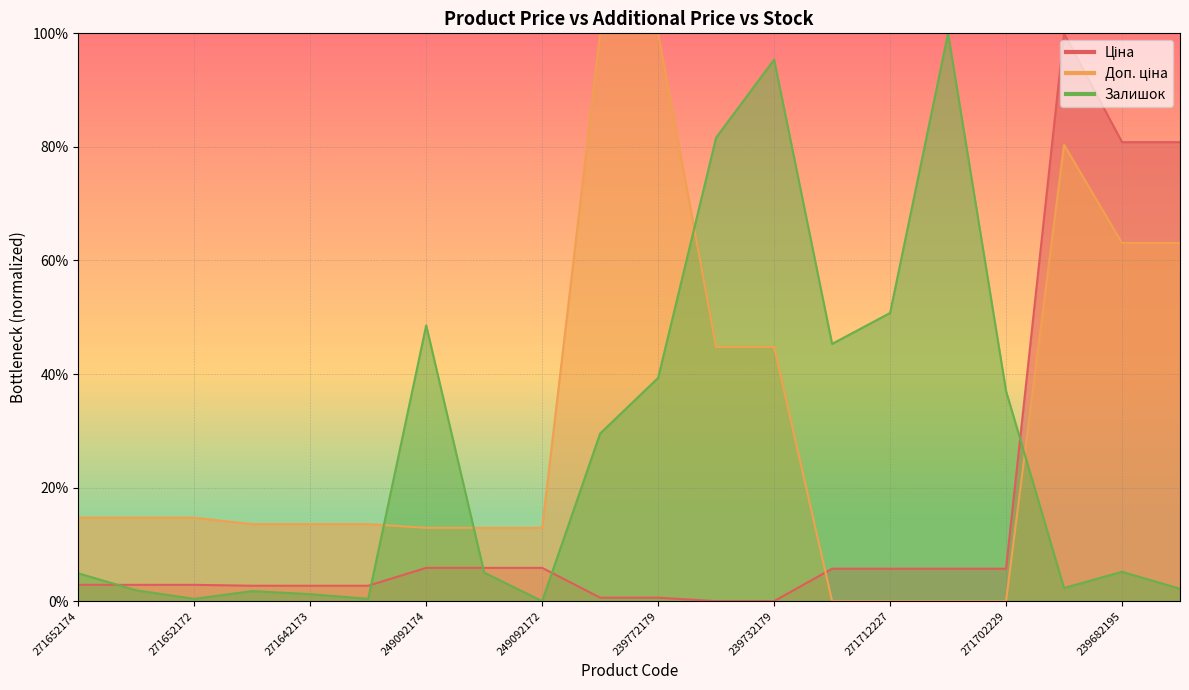

True or false: Залишок has more than 2 points higher than both neighbors.

True